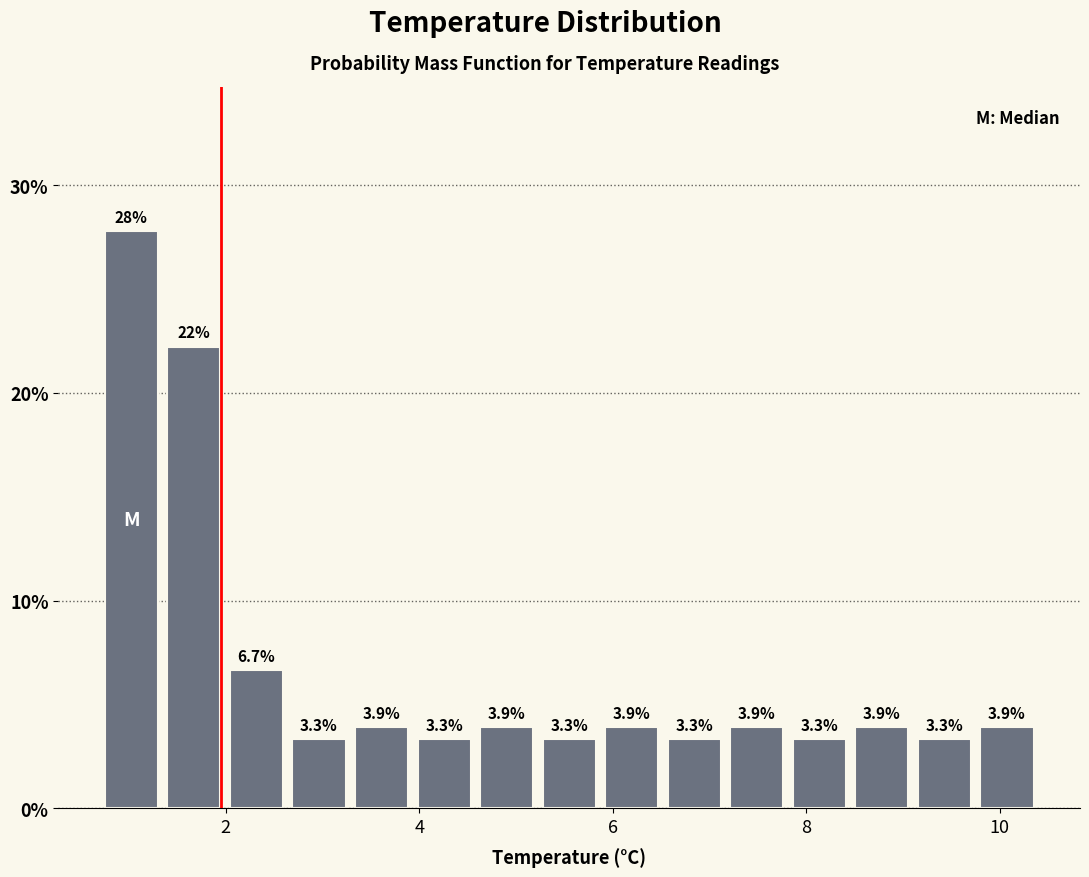

Around what value on the x-axis is the tallest bar? Give the approximate position of its centre, as read against the axis.

1.0